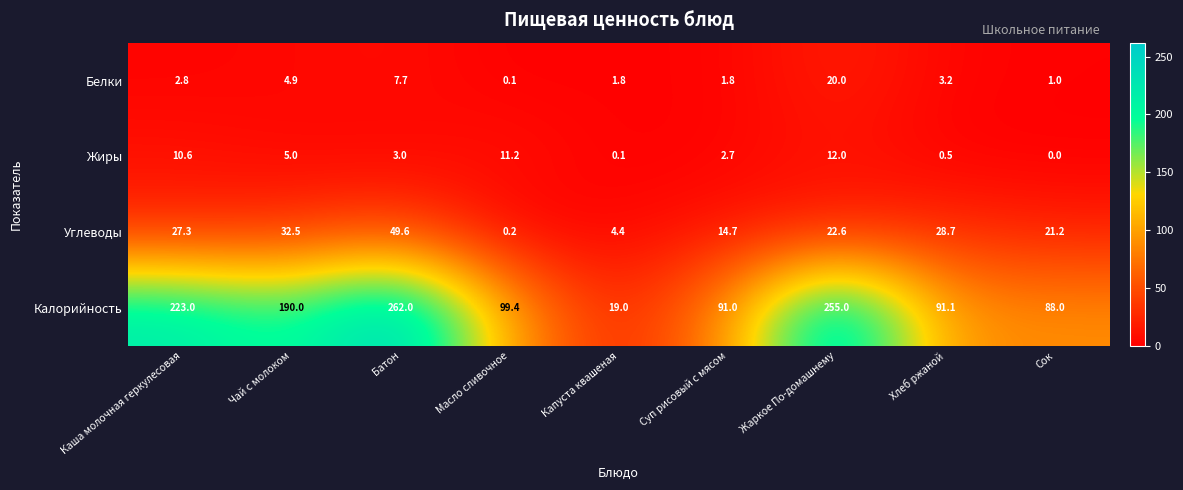

How many data points in Калорийность are above 99?

5